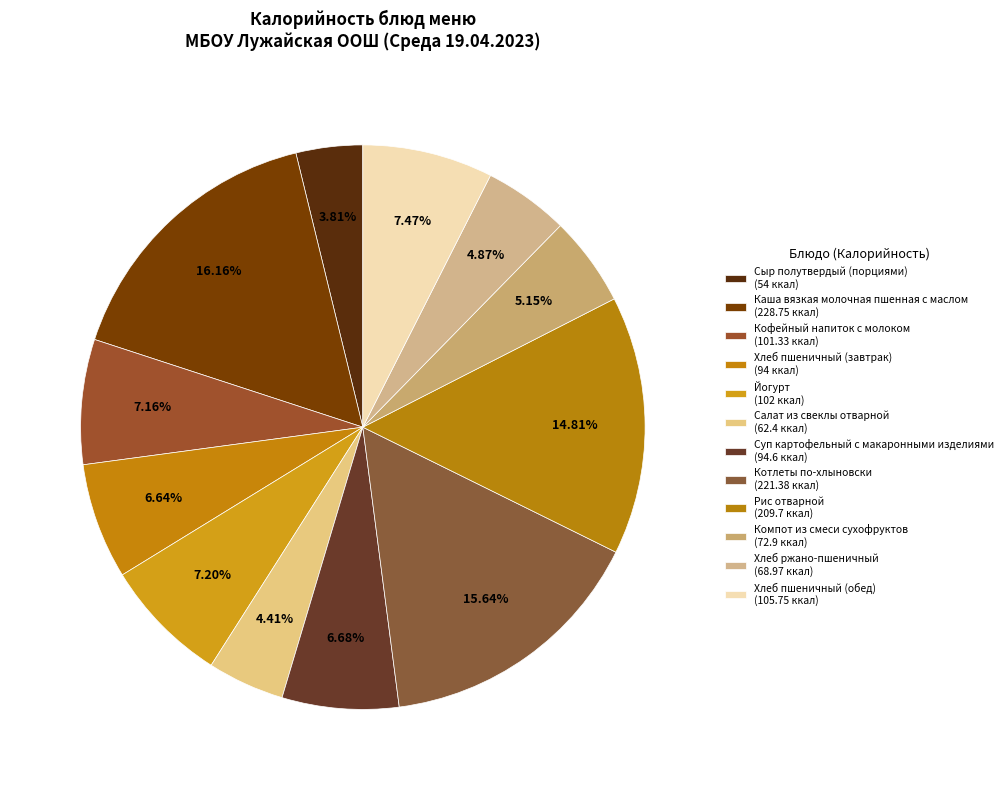

How much of the chart is everything except Сыр полутвердый (порциями)?

96.2%